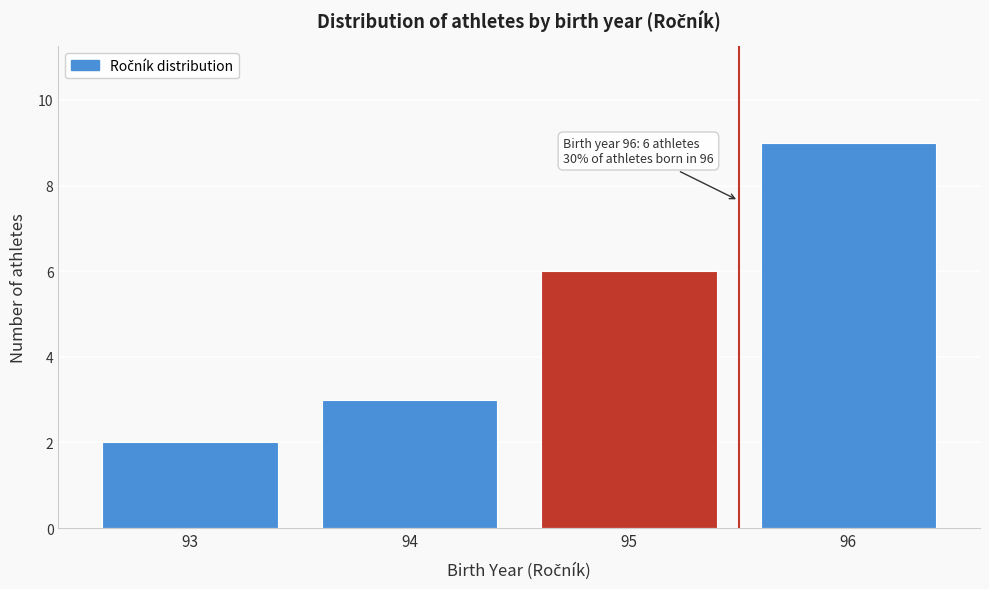

Reading left to right, extract all data points from this chart.

2	3	6	9